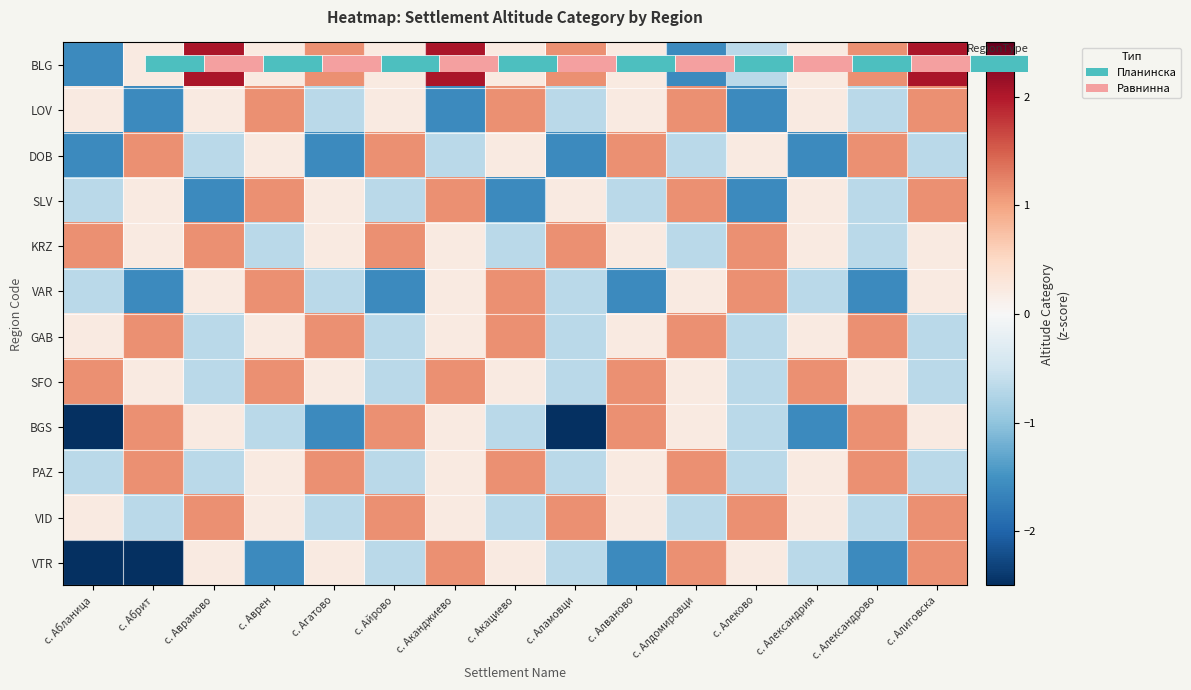

At how many categories does at least one series exceed 1?

15